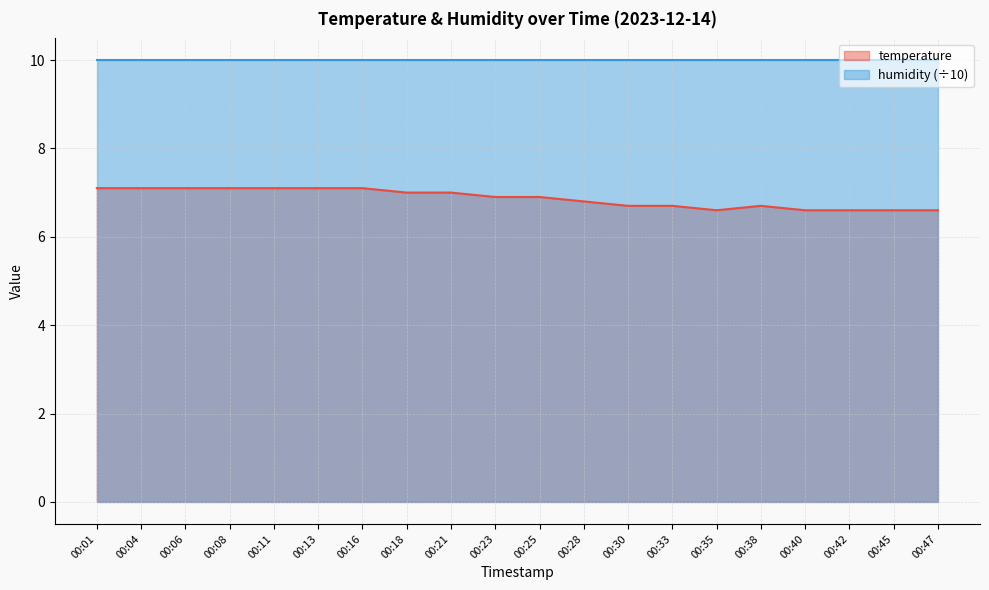

What is the sum of the values at 00:35 and 00:30?

13.3